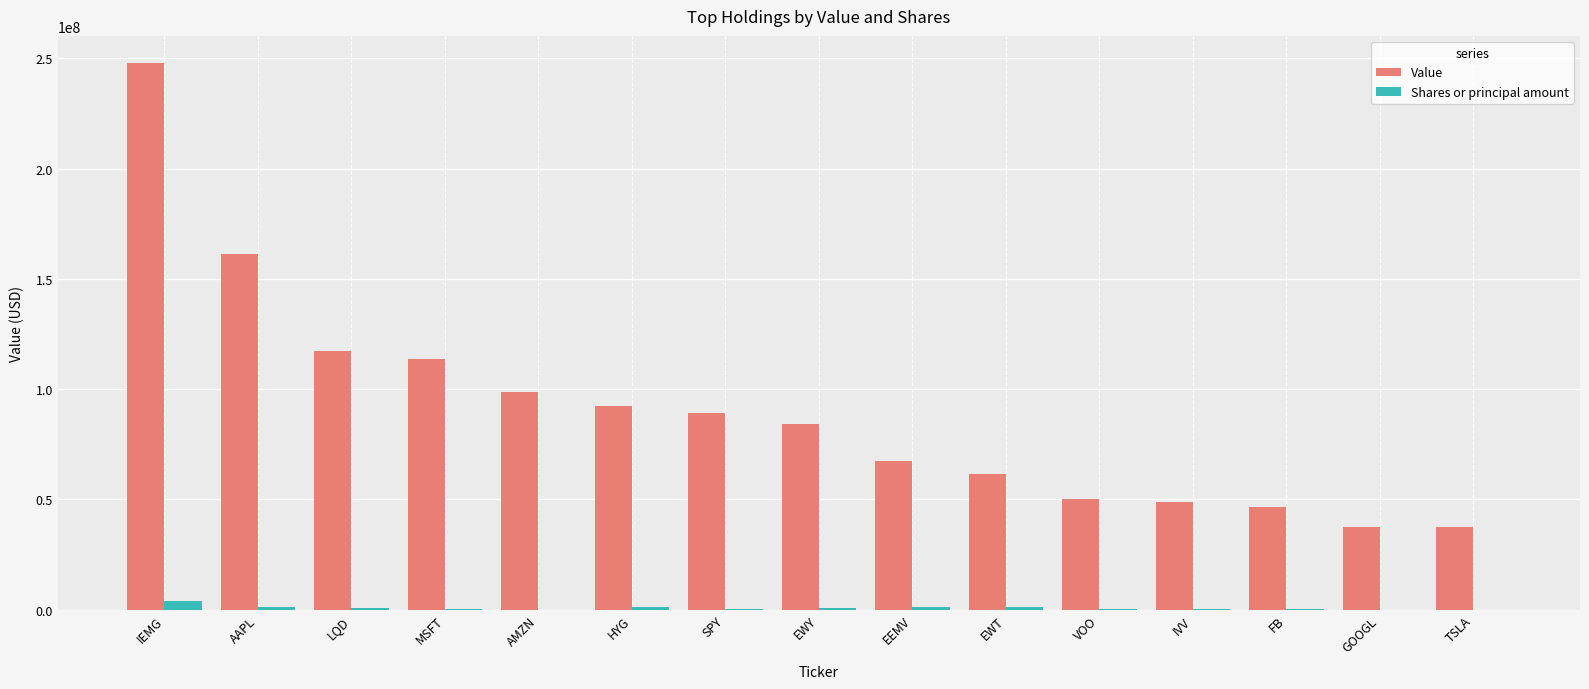

Between AAPL and VOO, which series saw the biggest shift?

Value